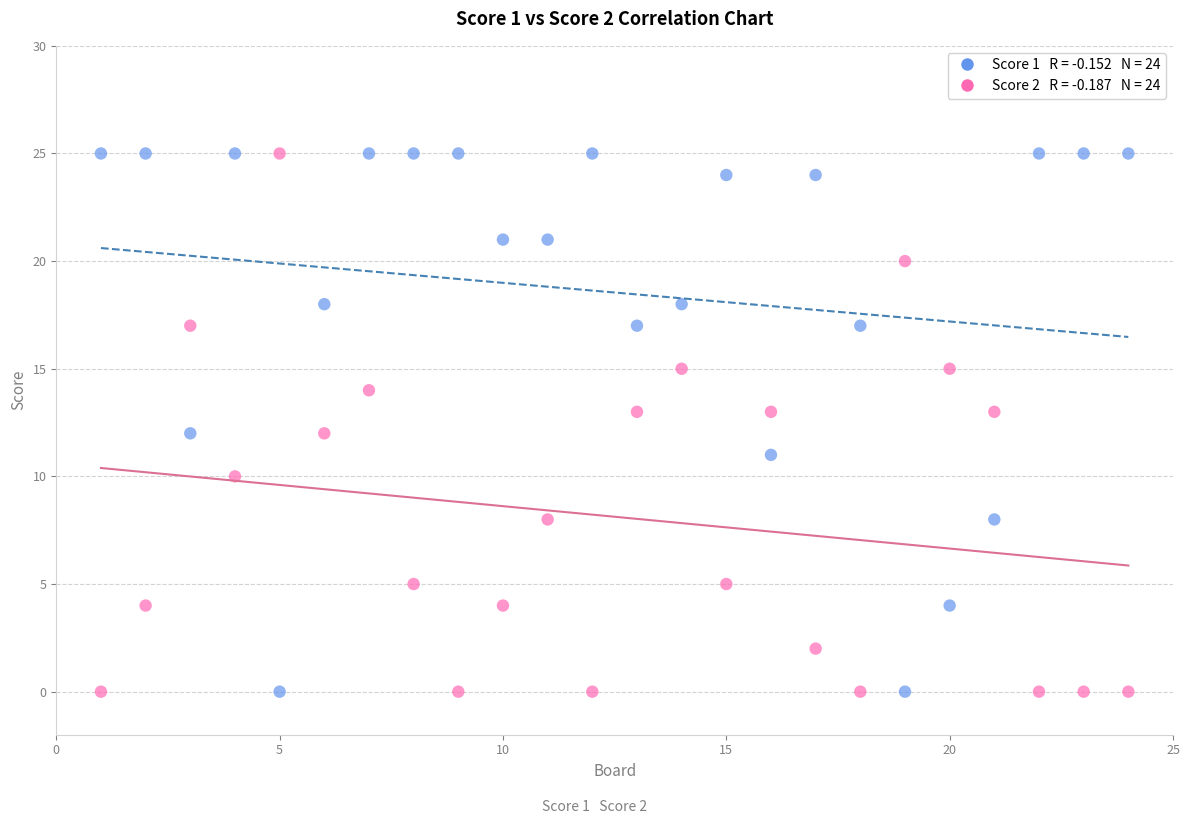

Across all data points, what is the range of Y values (max minus min)?

25